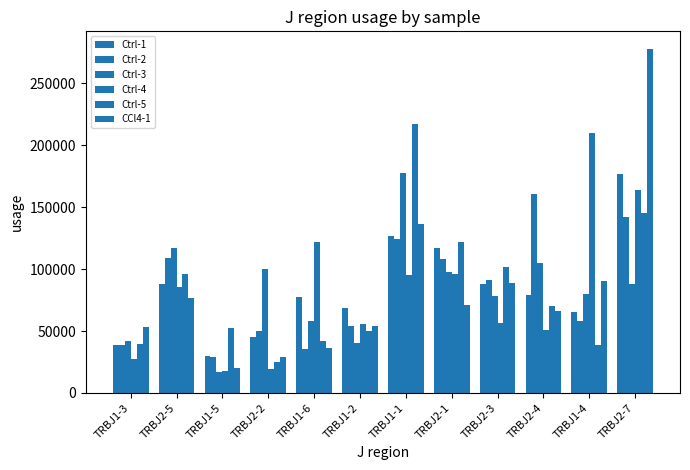

What is the difference between the Ctrl-3 values at TRBJ1-6 and TRBJ2-2?

41941.1